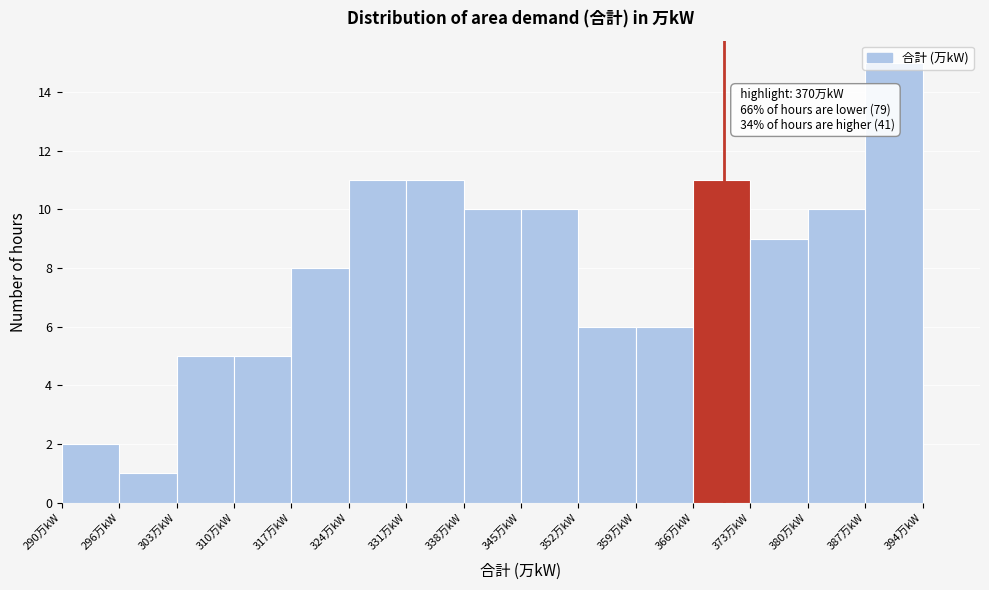

Over which range of the x-axis is the bar tallest?

387 to 394